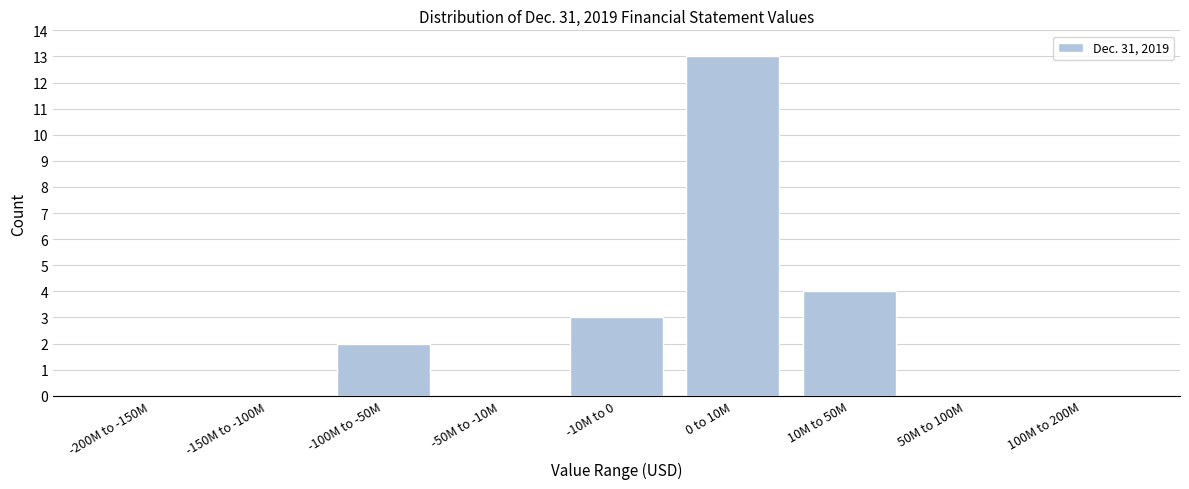

Reading right to left, what are all the values shown in this chart?

100M to 200M=0	50M to 100M=0	10M to 50M=4	0 to 10M=13	-10M to 0=3	-50M to -10M=0	-100M to -50M=2	-150M to -100M=0	-200M to -150M=0